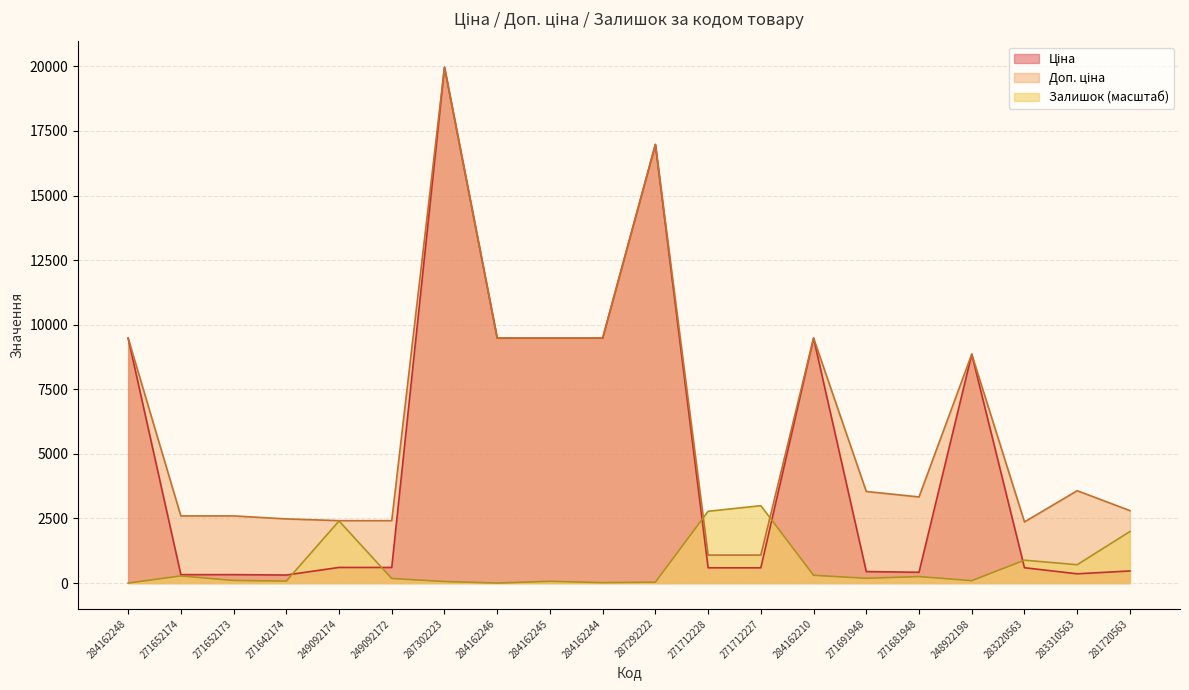

True or false: Ціна has more than 0 points higher than both neighbors.

True